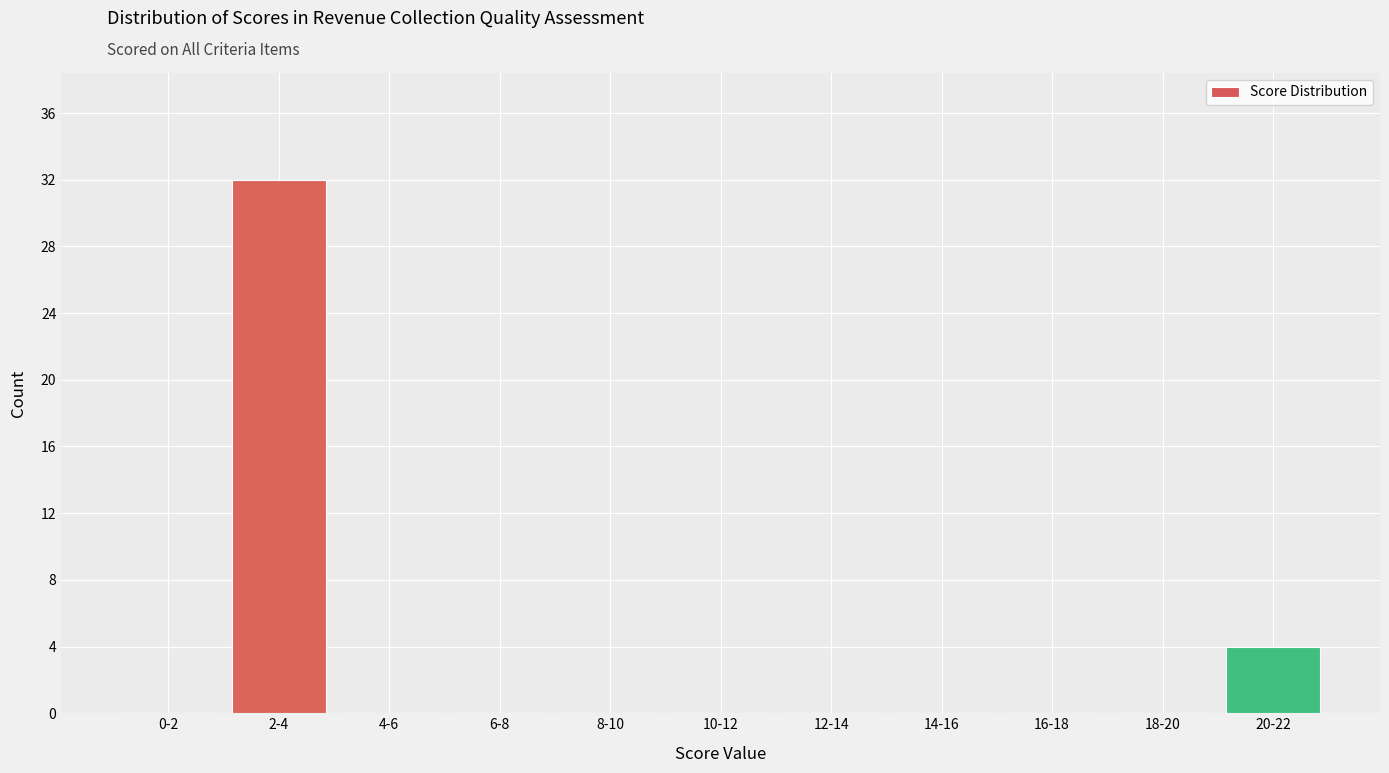

Reading left to right, transcribe all the data shown in this chart.

0-2=0	2-4=32	4-6=0	6-8=0	8-10=0	10-12=0	12-14=0	14-16=0	16-18=0	18-20=0	20-22=4